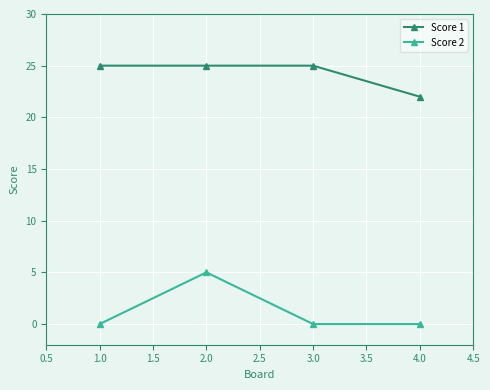

Rank the series at 2.0 from highest to lowest value.

Score 1, Score 2